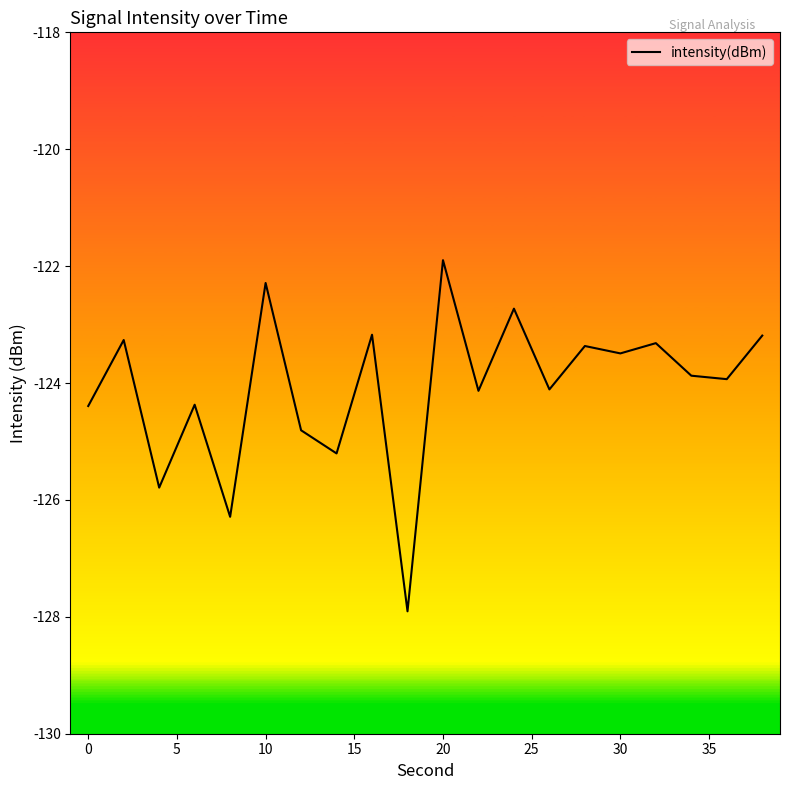

Reading right to left, list all the values displayed in this chart.

-123.2	-123.9	-123.9	-123.3	-123.5	-123.4	-124.1	-122.7	-124.1	-121.9	-127.9	-123.2	-125.2	-124.8	-122.3	-126.3	-124.4	-125.8	-123.3	-124.4